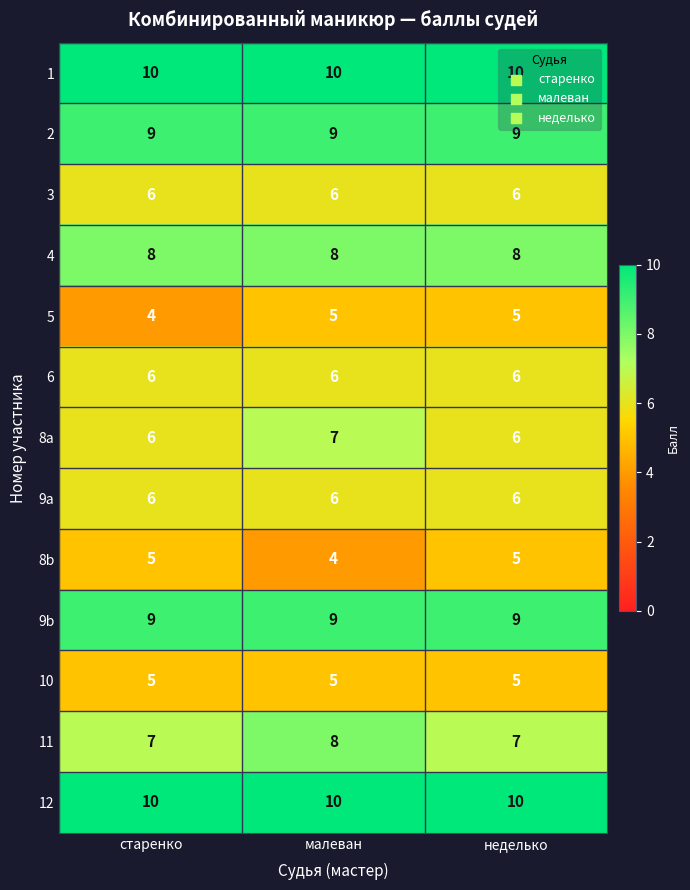

What is the average value of the 1 series?

10